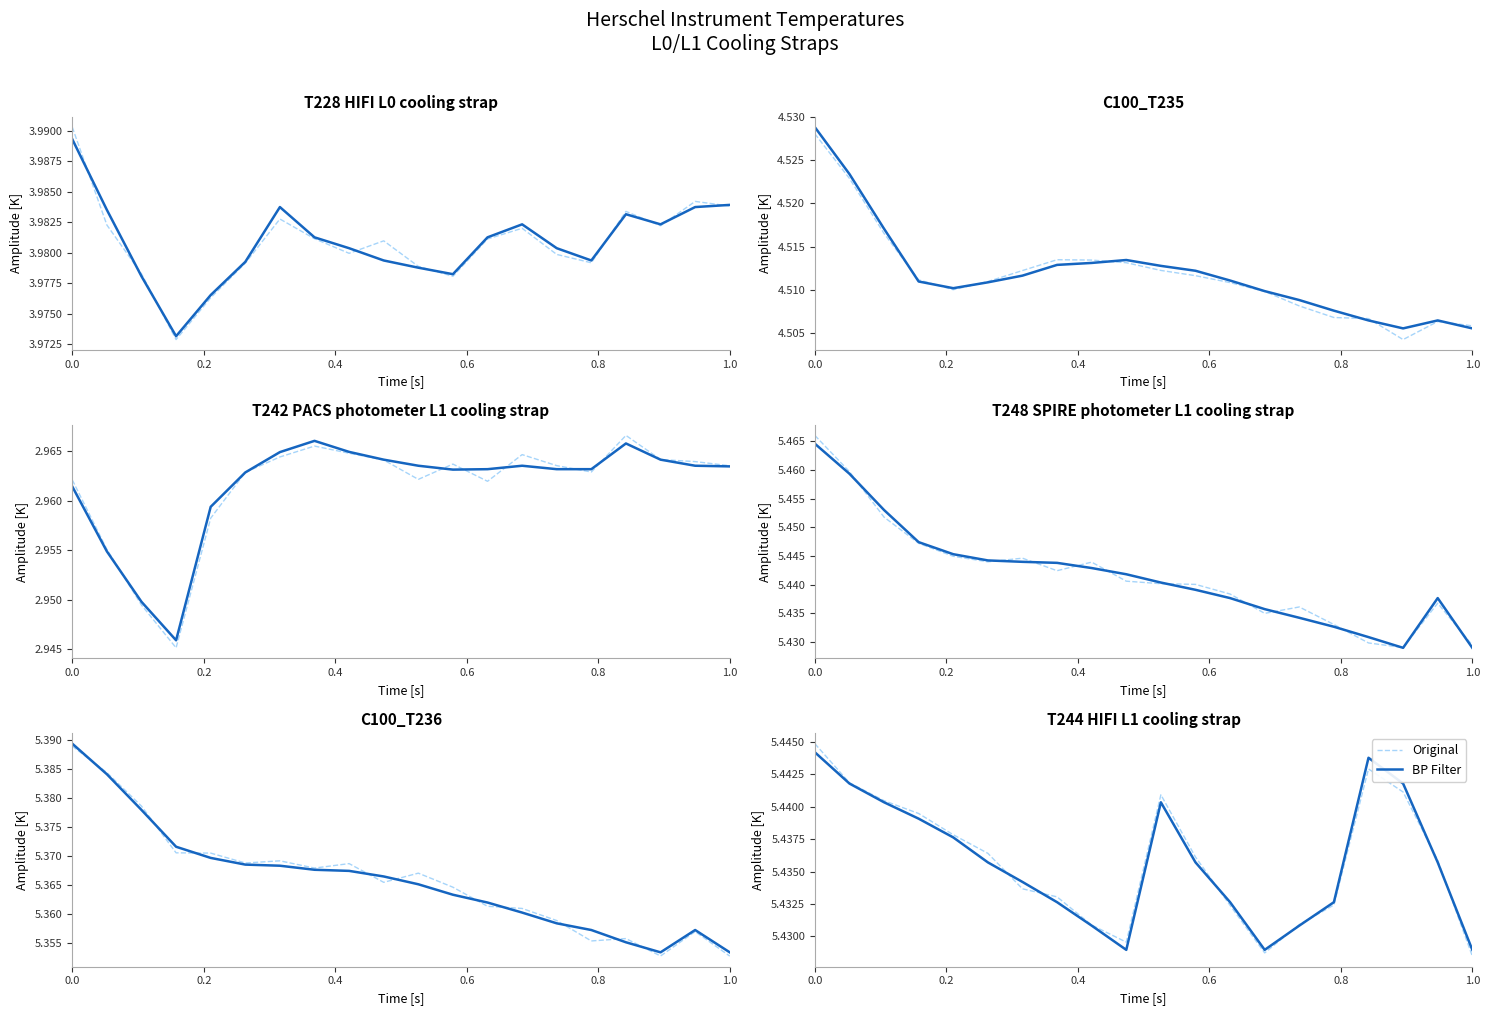

Where is the first local minimum for BP Filter?

9